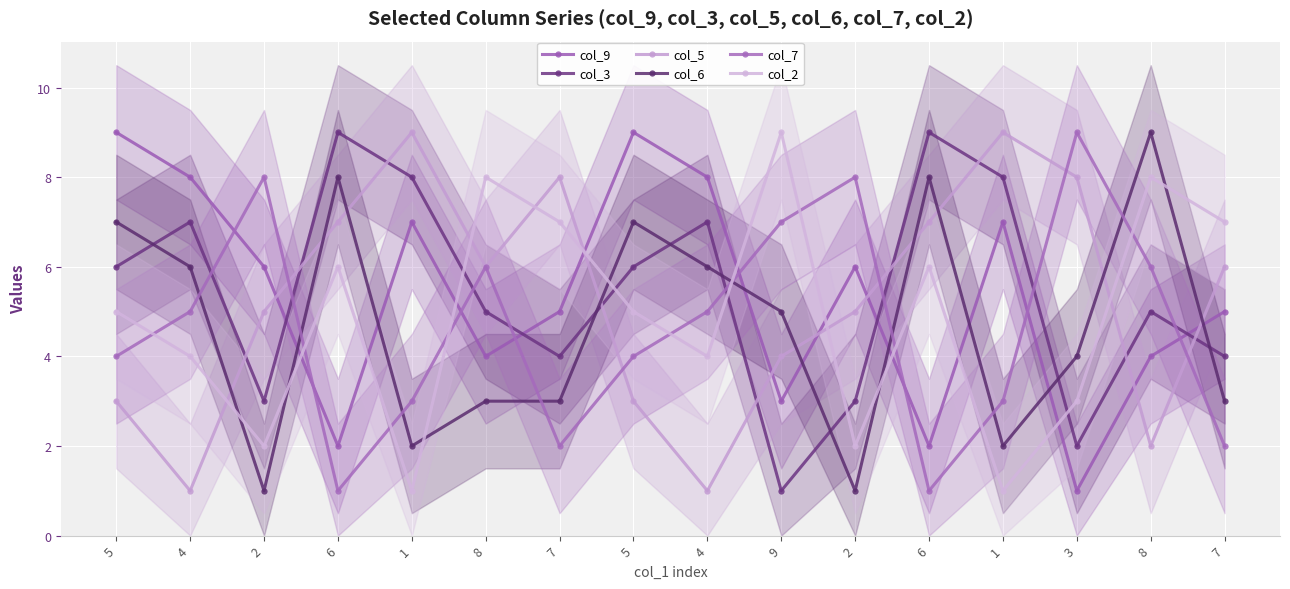

At 8, list the series in order from smallest to largest.

col_6, col_9, col_3, col_5, col_7, col_2